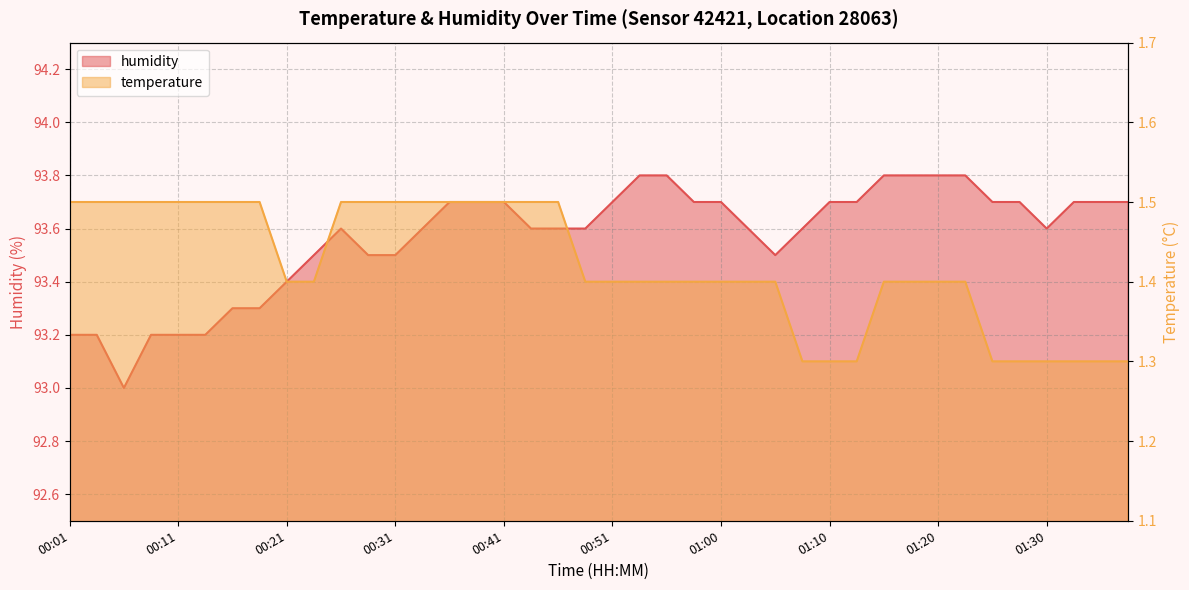

What is the smallest value displayed?

1.3